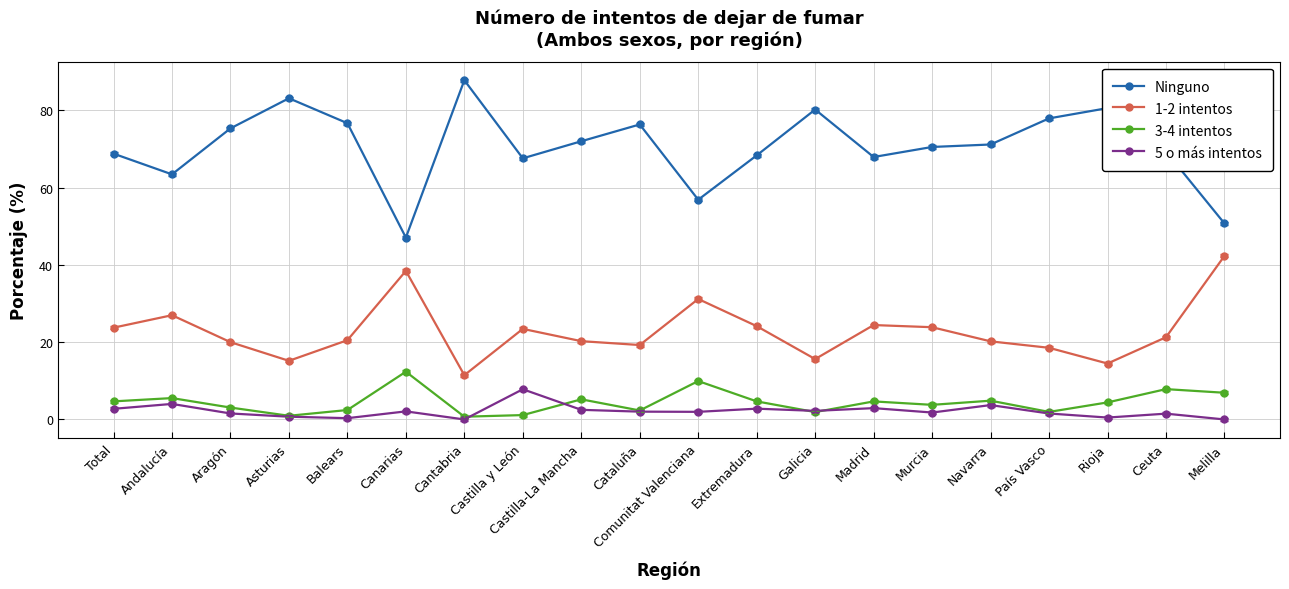

The value of 1-2 intentos at Balears is 34.4. True or false?

False